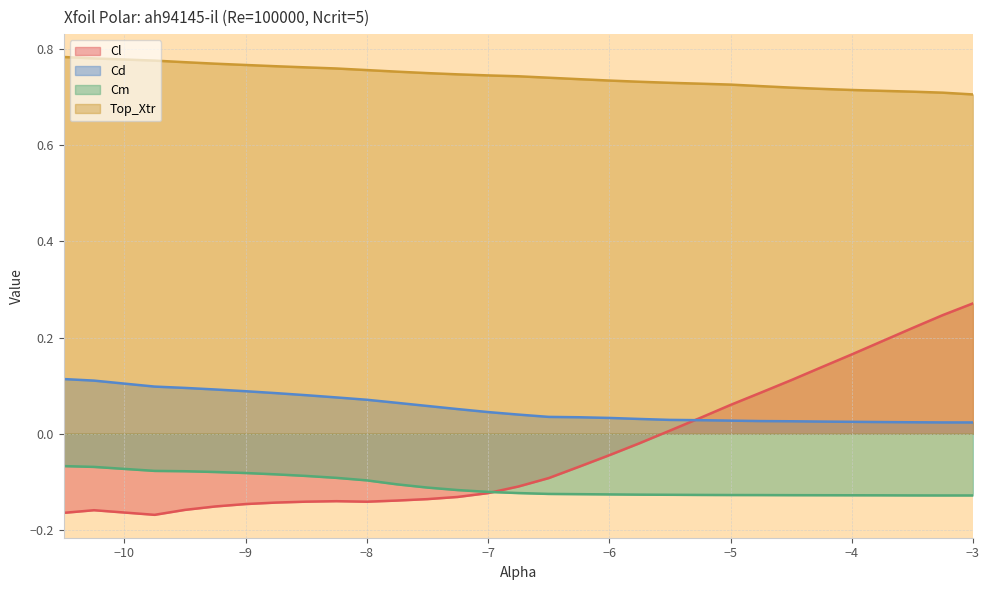

List the series in order of their peak value, highest first.

Top_Xtr, Cl, Cd, Cm